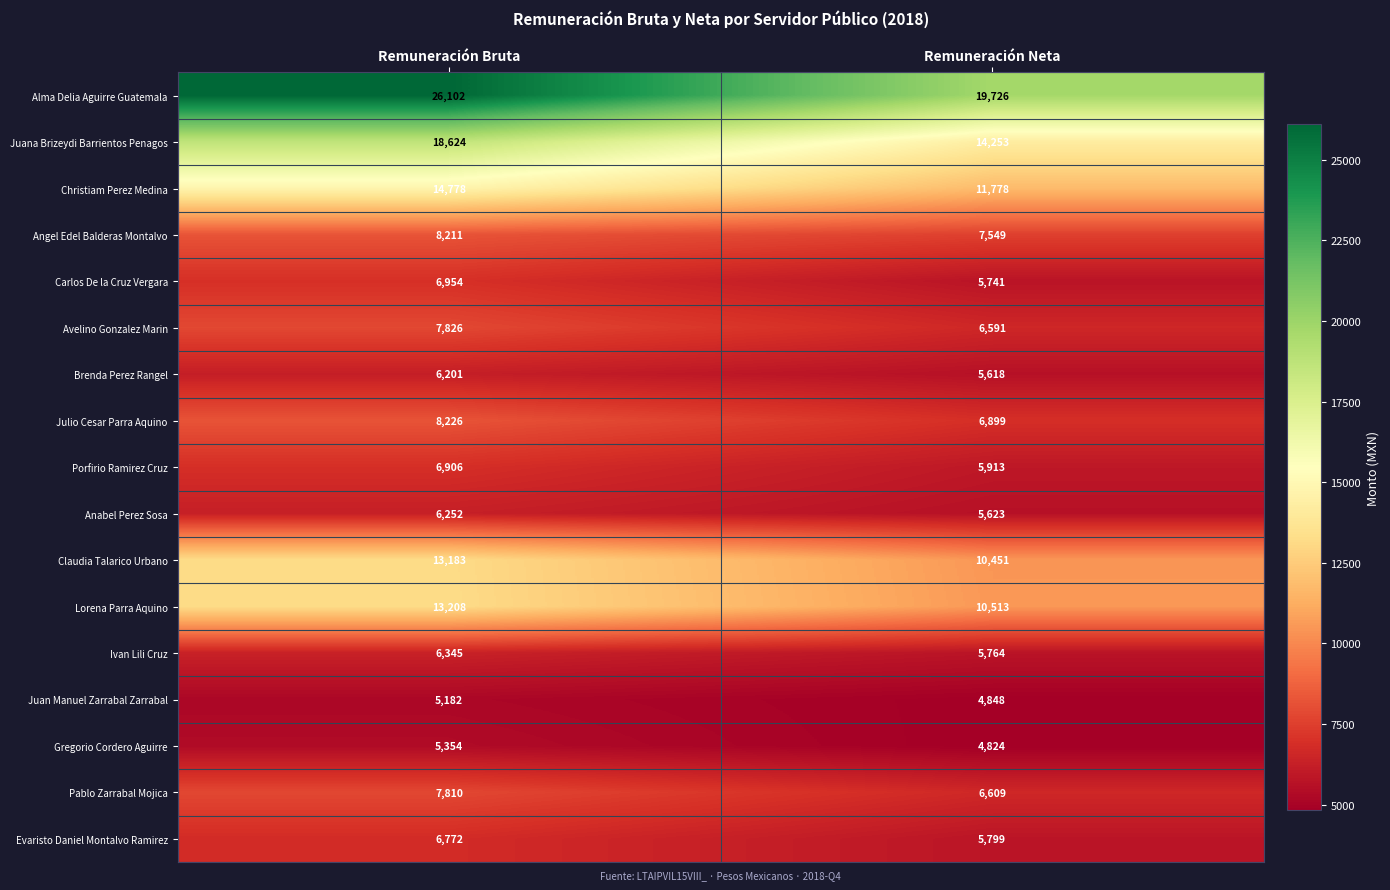

Is the value of Gregorio Cordero Aguirre at Remuneración Bruta greater than the value of Porfirio Ramirez Cruz at Remuneración Bruta?

No